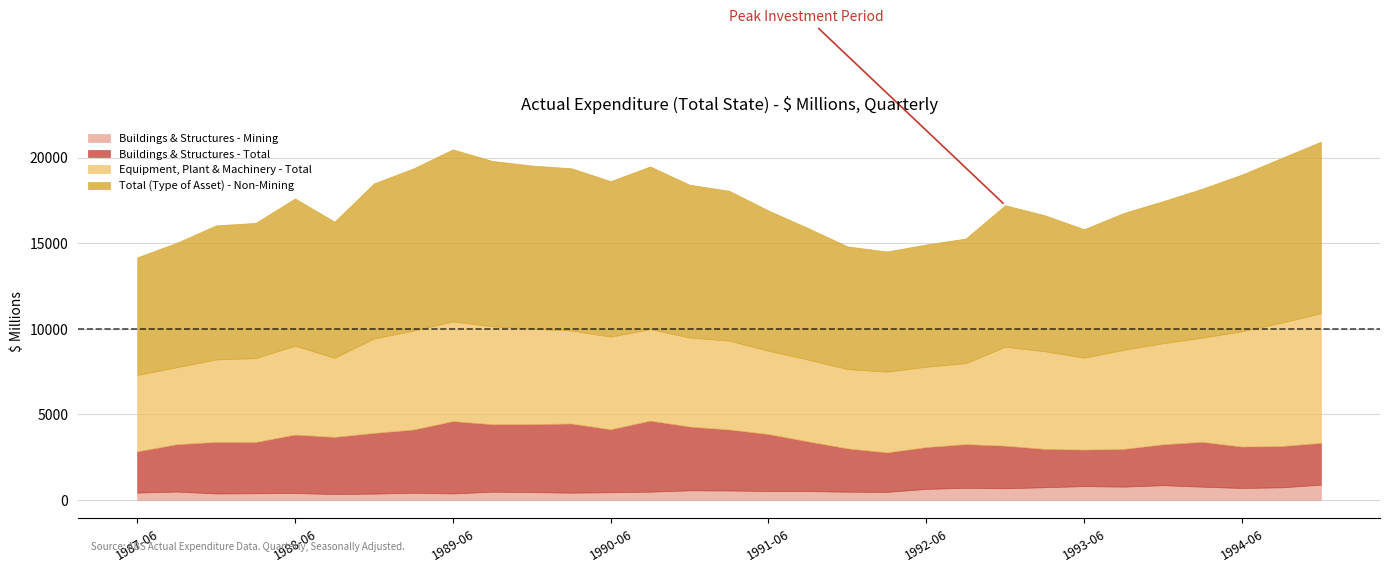

Reading right to left, extract all data points from this chart.

Buildings & Structures - Mining: 1994-12=894	1994-09=739	1994-06=701	1994-03=777	1993-12=864	1993-09=780	1993-06=810	1993-03=746	1992-12=683	1992-09=710	1992-06=649	1992-03=474	1991-12=483	1991-09=521	1991-06=524	1991-03=555	1990-12=563	1990-09=486	1990-06=453	1990-03=428	1989-12=461	1989-09=485	1989-06=381	1989-03=422	1988-12=373	1988-09=347	1988-06=408	1988-03=393	1987-12=380	1987-09=490	1987-06=434
Buildings & Structures - Total: 1994-12=2444	1994-09=2411	1994-06=2420	1994-03=2619	1993-12=2390	1993-09=2203	1993-06=2133	1993-03=2241	1992-12=2490	1992-09=2554	1992-06=2442	1992-03=2308	1991-12=2533	1991-09=2904	1991-06=3329	1991-03=3565	1990-12=3726	1990-09=4152	1990-06=3681	1990-03=4040	1989-12=3972	1989-09=3942	1989-06=4227	1989-03=3695	1988-12=3545	1988-09=3338	1988-06=3412	1988-03=2997	1987-12=3013	1987-09=2769	1987-06=2407
Equipment, Plant & Machinery - Total: 1994-12=7575	1994-09=7208	1994-06=6738	1994-03=6090	1993-12=5909	1993-09=5792	1993-06=5372	1993-03=5705	1992-12=5780	1992-09=4730	1992-06=4698	1992-03=4715	1991-12=4635	1991-09=4781	1991-06=4865	1991-03=5193	1990-12=5203	1990-09=5350	1990-06=5407	1990-03=5438	1989-12=5569	1989-09=5721	1989-06=5826	1989-03=5781	1988-12=5517	1988-09=4620	1988-06=5193	1988-03=4901	1987-12=4821	1987-09=4499	1987-06=4465
Total (Type of Asset) - Non-Mining: 1994-12=10019	1994-09=9619	1994-06=9158	1994-03=8709	1993-12=8299	1993-09=7994	1993-06=7506	1993-03=7946	1992-12=8270	1992-09=7284	1992-06=7140	1992-03=7023	1991-12=7168	1991-09=7686	1991-06=8194	1991-03=8758	1990-12=8929	1990-09=9502	1990-06=9088	1990-03=9477	1989-12=9541	1989-09=9663	1989-06=10053	1989-03=9477	1988-12=9062	1988-09=7957	1988-06=8606	1988-03=7898	1987-12=7834	1987-09=7268	1987-06=6872